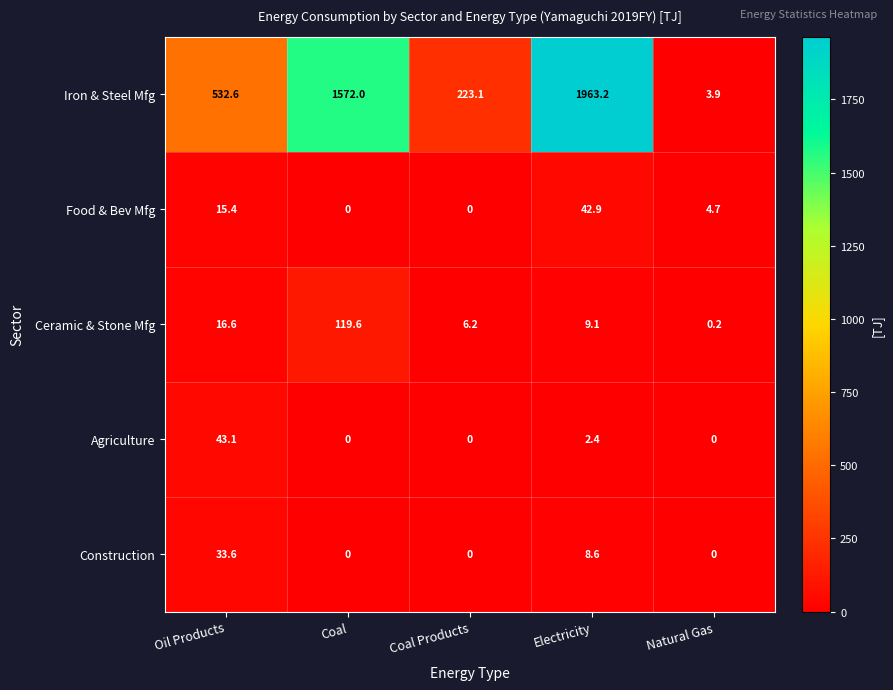

At which category is the sum across all series the highest?

Electricity